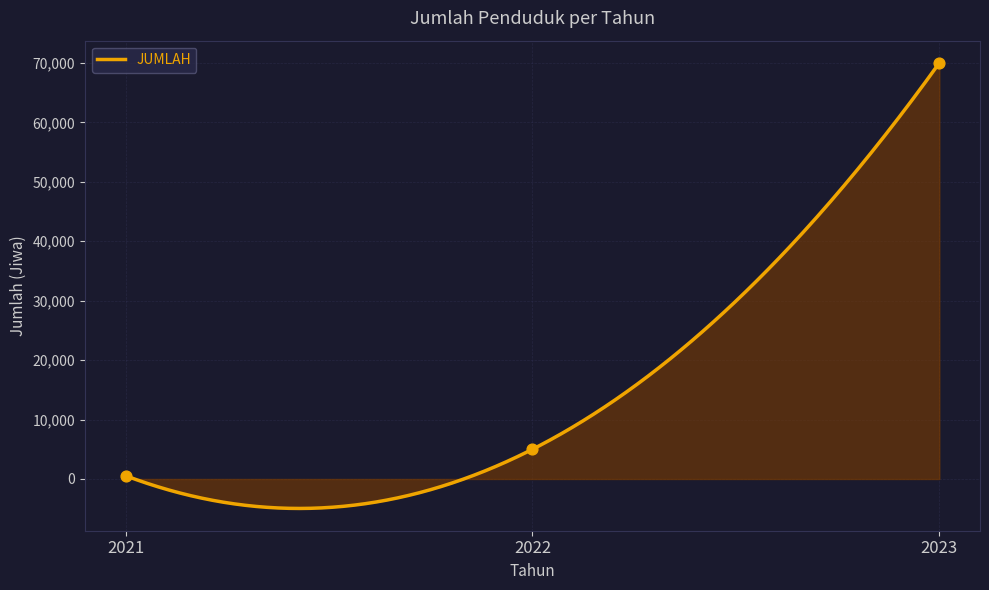

What is the change in value from 2022 to 2023?

+65000